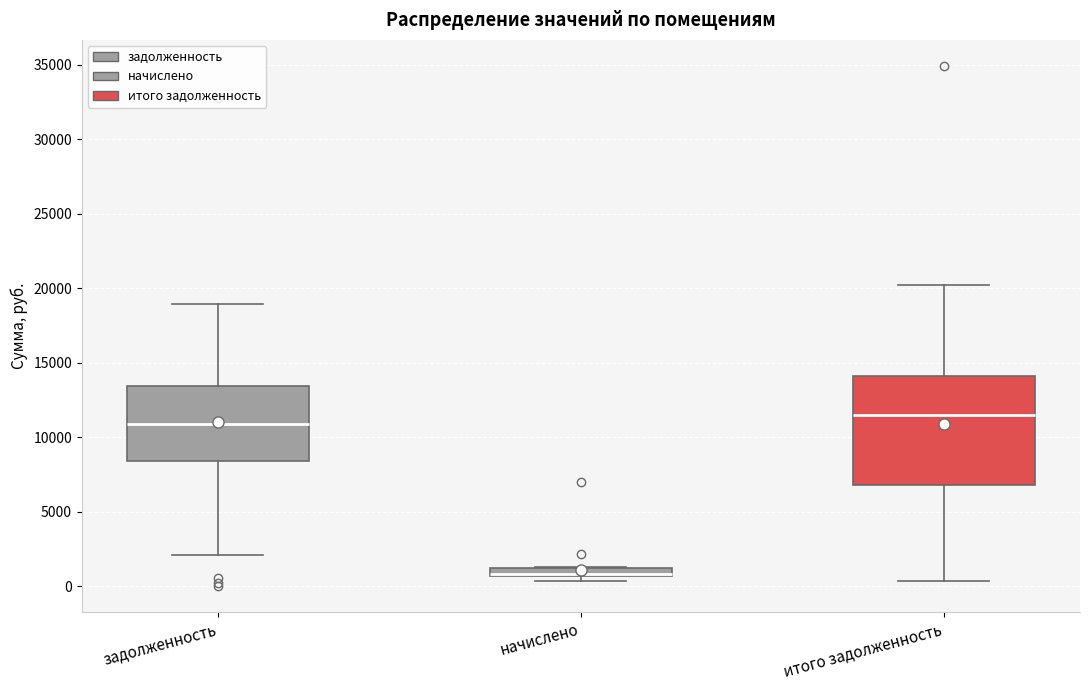

Where is the upper edge of the box for итого задолженность on the y-axis? The values are not printed on the chart, so give them approximately, as read against the axis.

14000